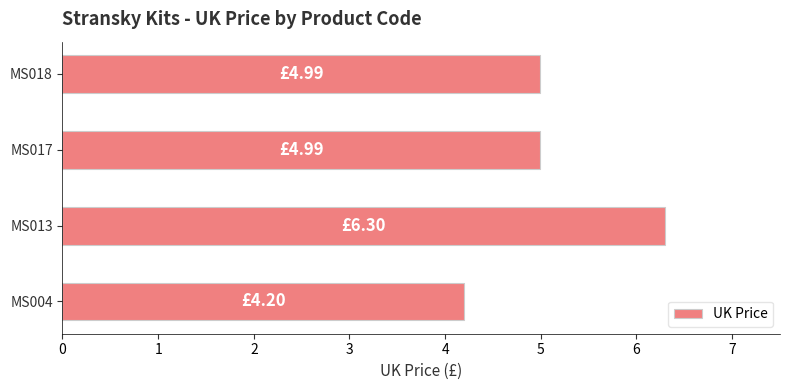

Approximately how many times larger is the value at MS017 compared to MS018?

1.0